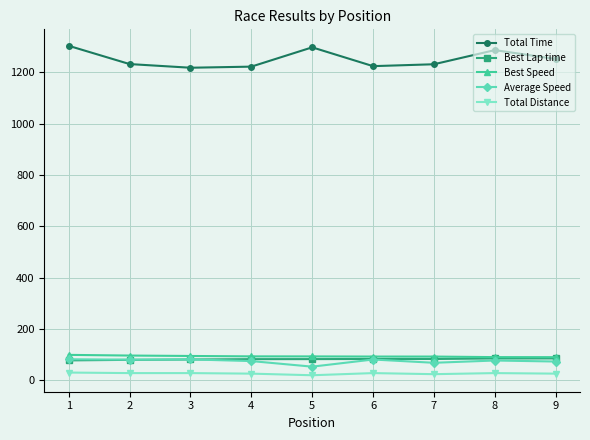

What is the difference between the maximum and minimum values in the Best Lap time series?

7.7